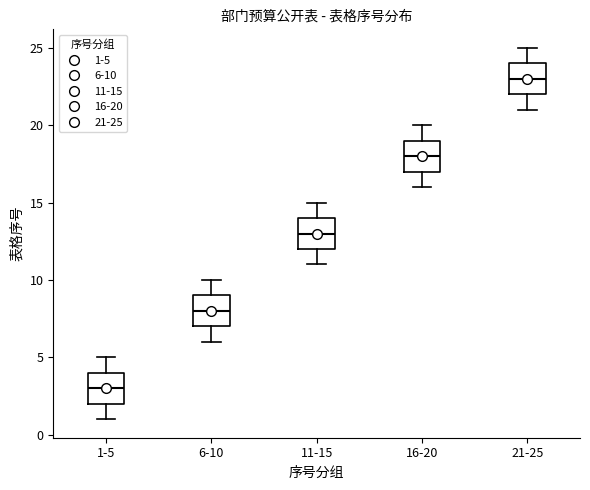

Which box's median line is the lowest?

1-5